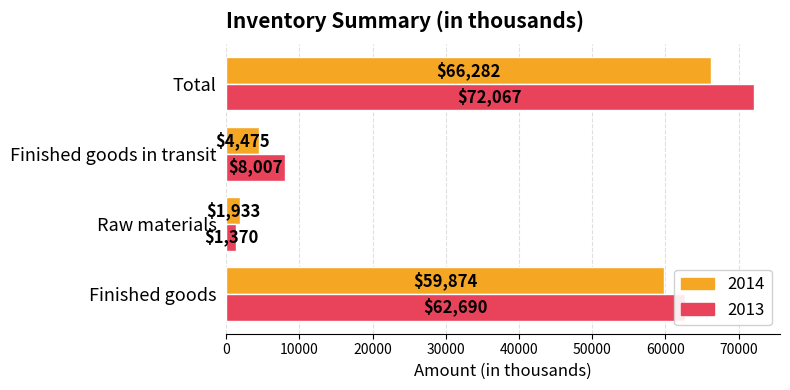

Is the value of 2014 at Finished goods in transit greater than the value of 2013 at Finished goods in transit?

No